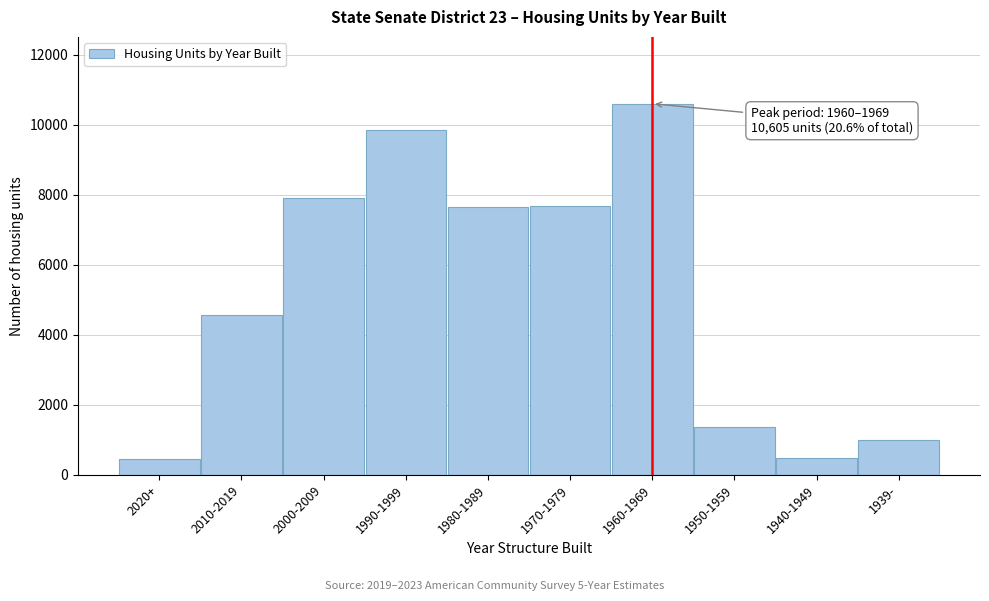

Approximately how many times larger is the value at 1990-1999 compared to 2020+?

21.7